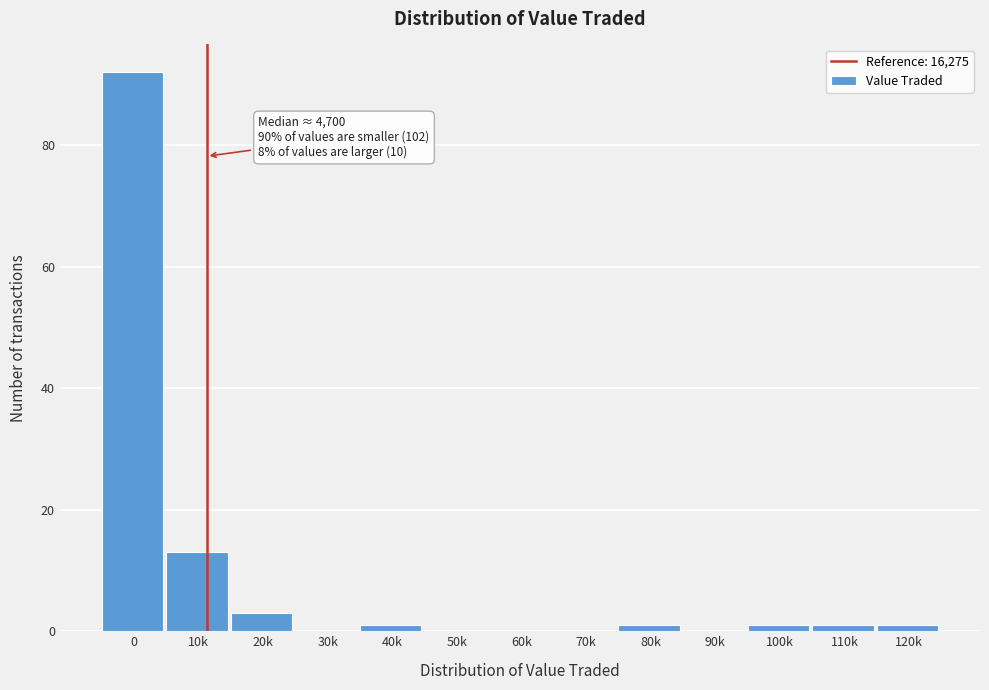

Reading left to right, transcribe all the data shown in this chart.

0=92	10k=13	20k=3	30k=0	40k=1	50k=0	60k=0	70k=0	80k=1	90k=0	100k=1	110k=1	120k=1